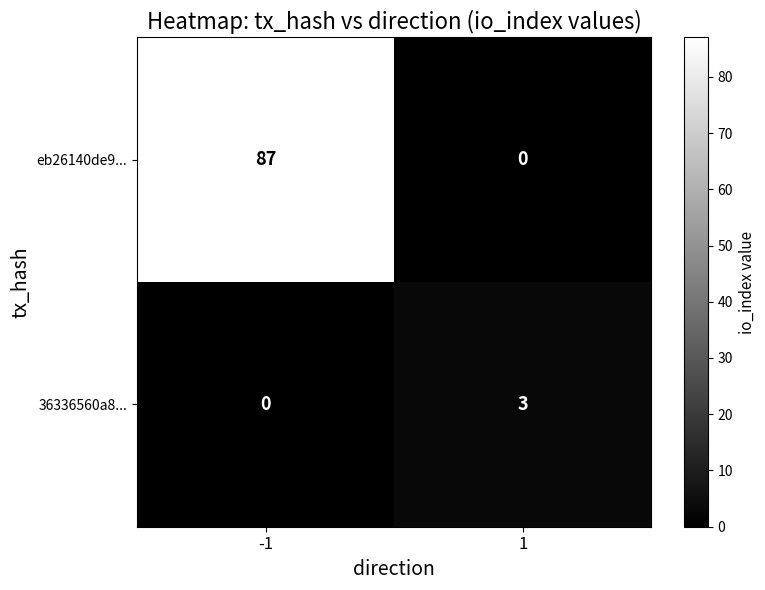

Reading left to right, list all the values displayed in this chart.

eb26140de9...: 87	0
36336560a8...: 0	3